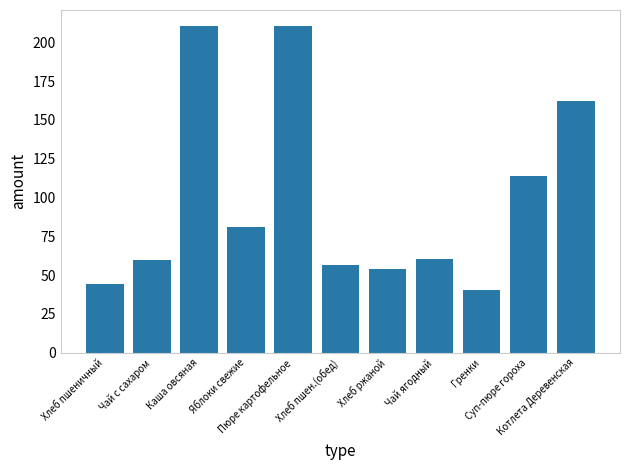

What is the difference between the maximum and minimum values?

170.2